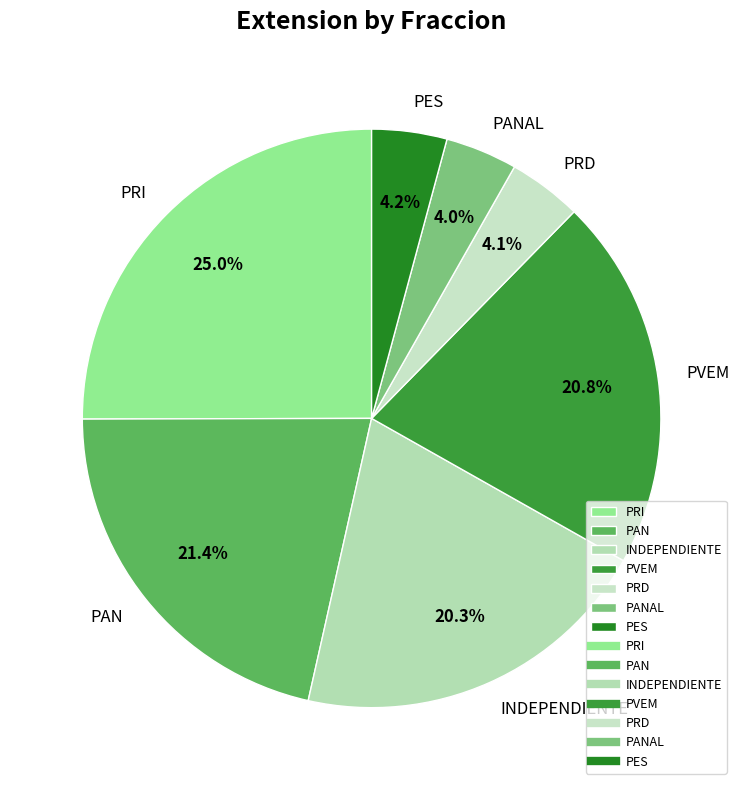

Count the number of slices in the pie.

7